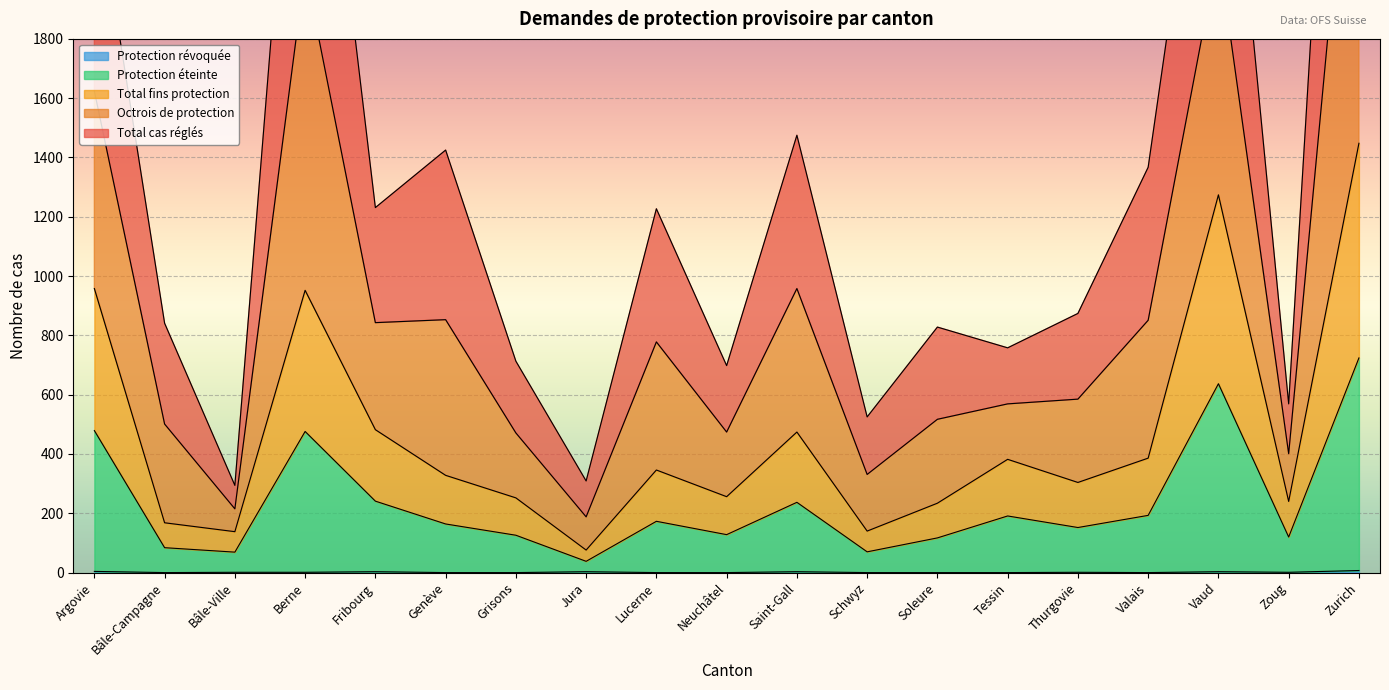

Between Fribourg and Bâle-Campagne, which is larger?

Fribourg